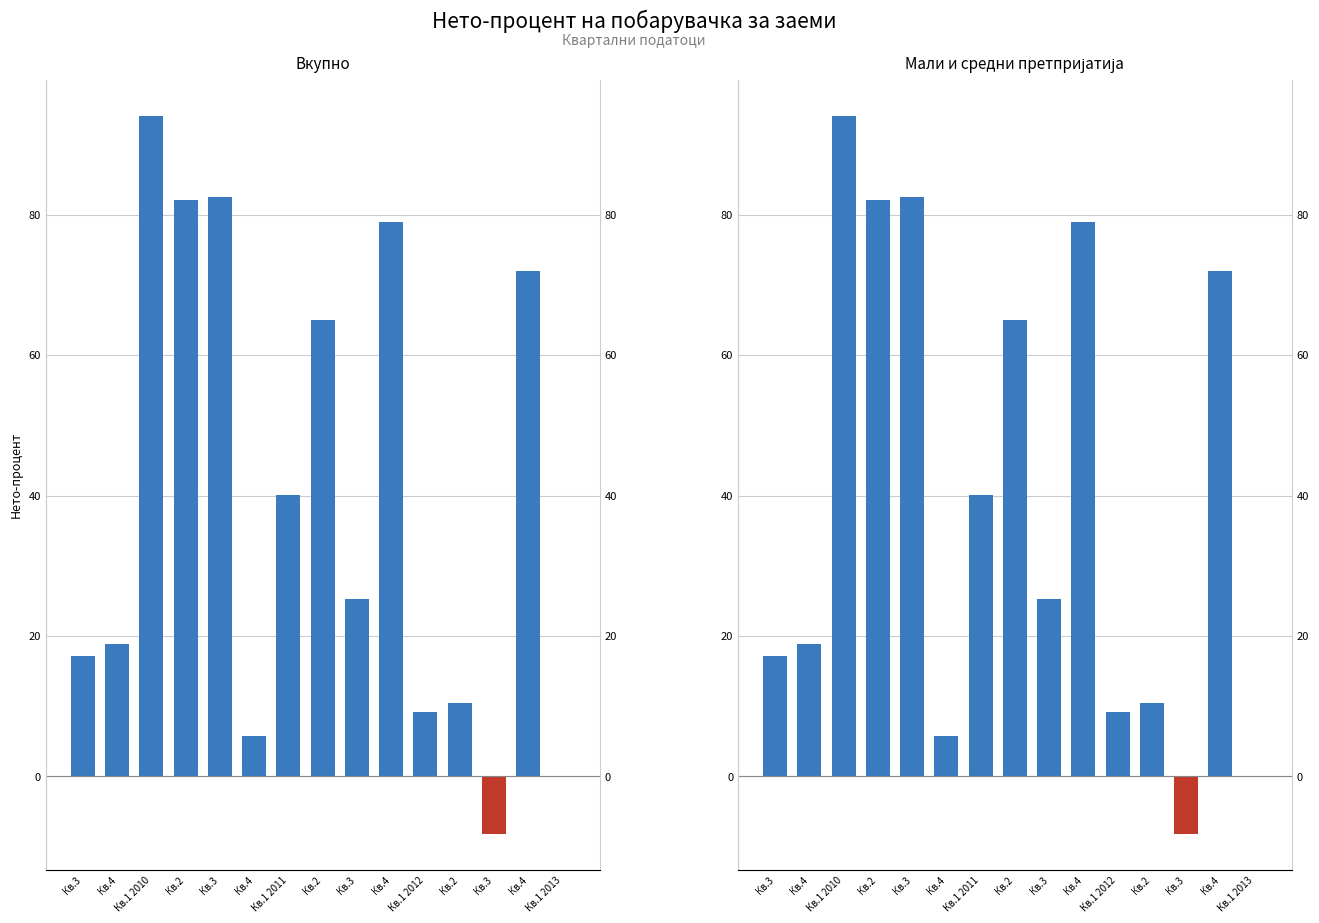

Is it true that Мали и средни претпријатија equals -12.0 at Кв.3?

False